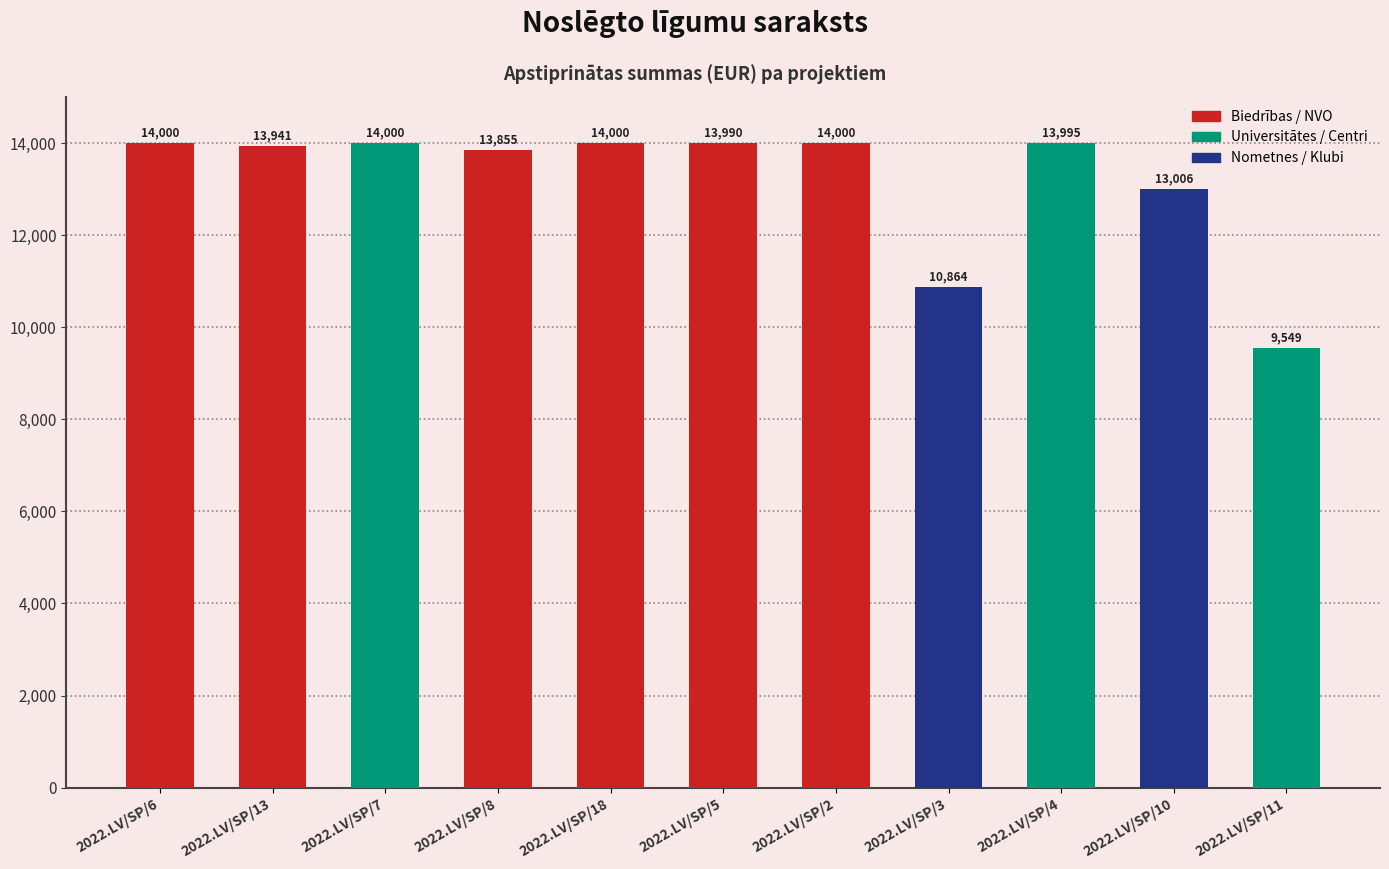

Is it true that the value at 2022.LV/SP/3 is 10864.0?

True